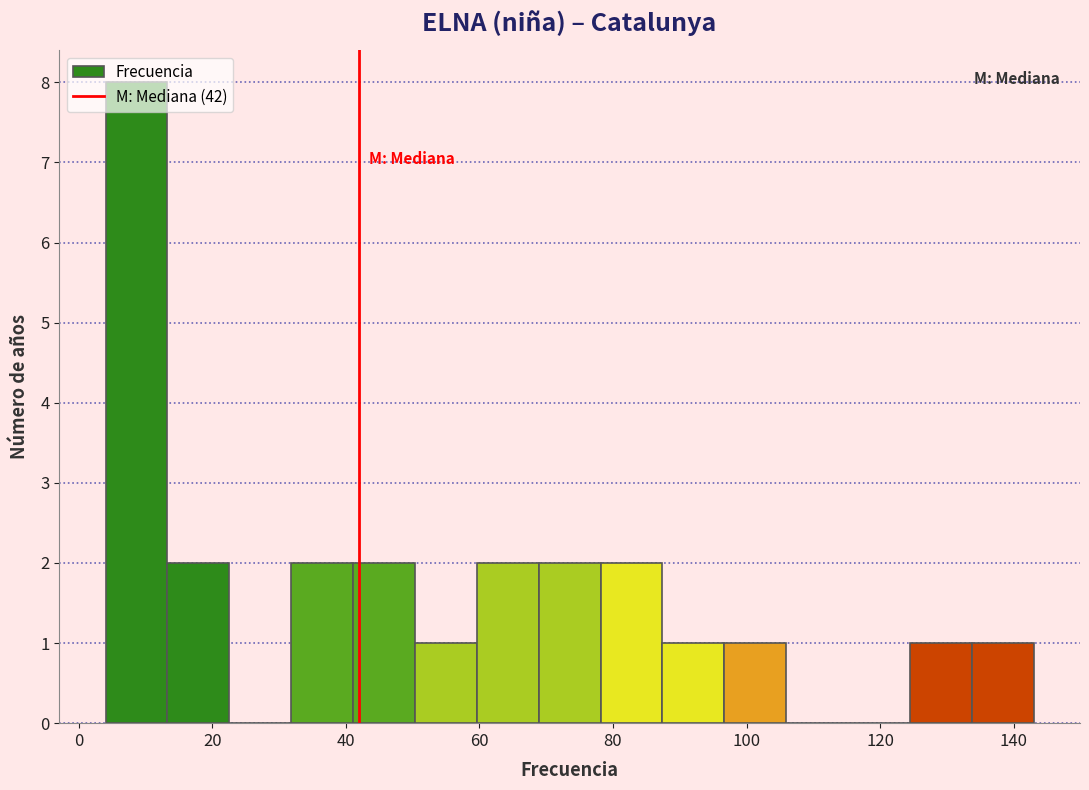

Reading left to right, list every bar in this chart as the range it spans on the x-axis followed by its height. Neither the bar edges nor the heights are printed on the chart, so give them approximately, as read against the axes.

4 to 14: 8
14 to 22: 2
22 to 32: 0
32 to 42: 2
42 to 50: 2
50 to 60: 1
60 to 68: 2
68 to 78: 2
78 to 88: 2
88 to 96: 1
96 to 106: 1
106 to 116: 0
116 to 124: 0
124 to 134: 1
134 to 144: 1